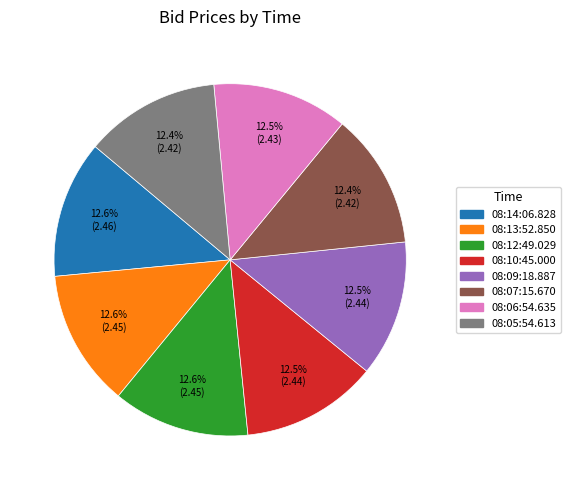

How many slices are in this pie chart?

8